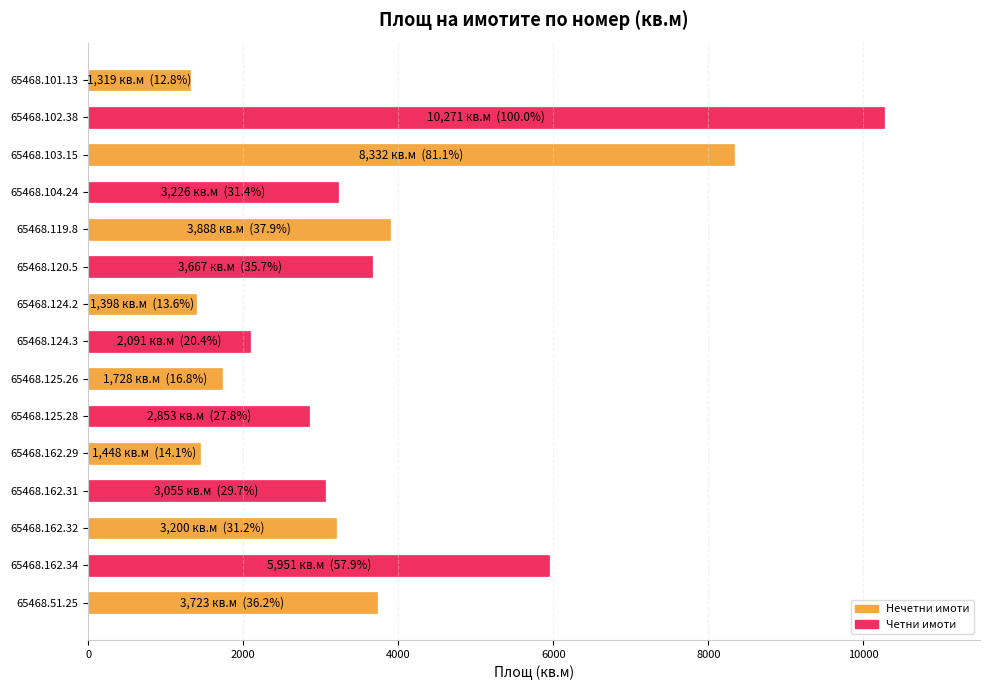

What is the difference between the maximum and second lowest values?

8873